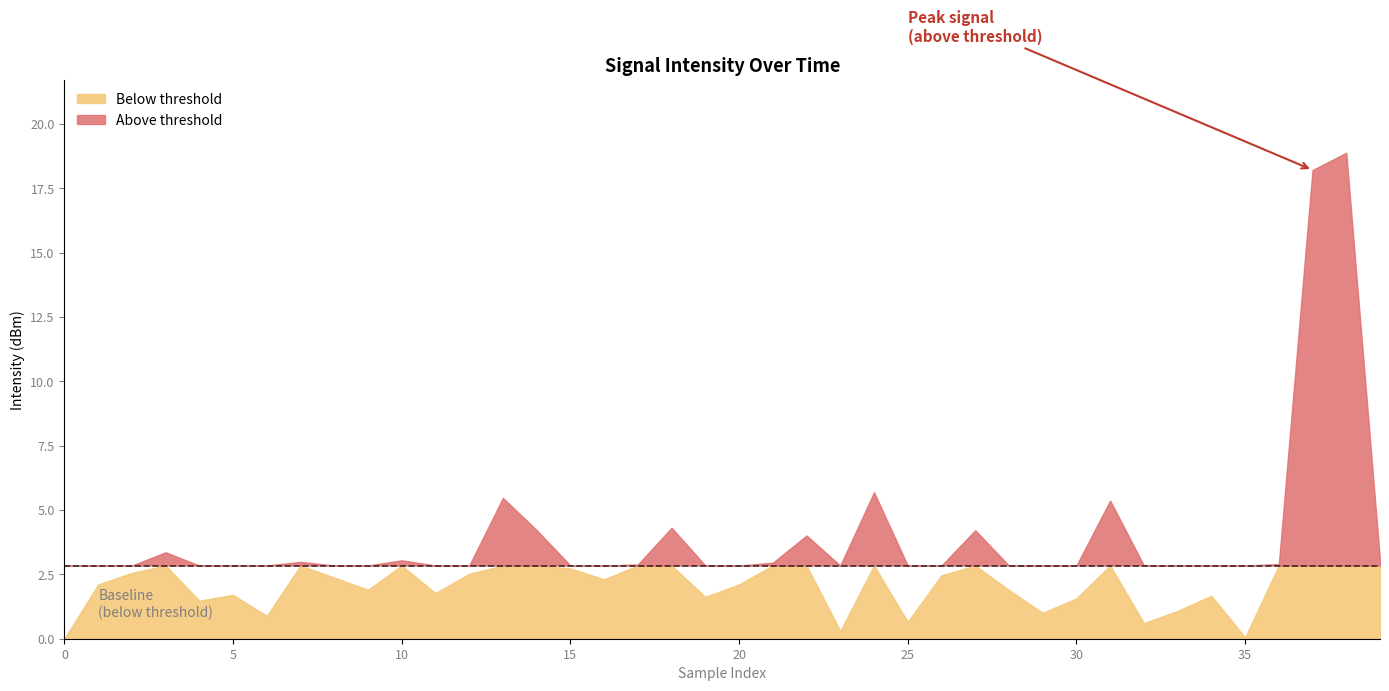

How many data points does each series have?

40